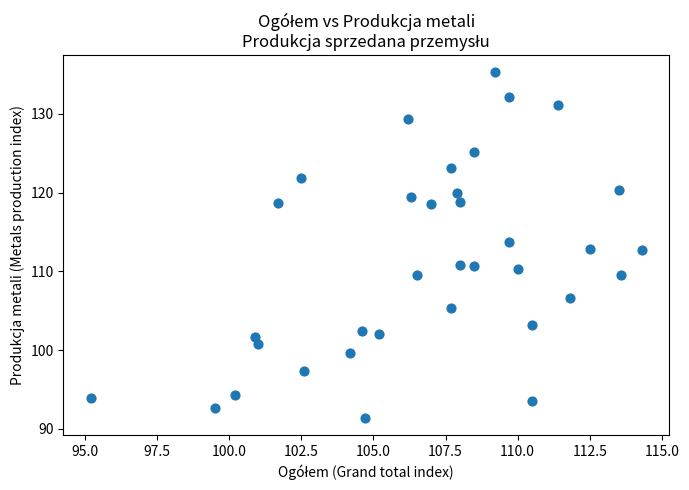

What is the range of X values (max minus min)?

19.1